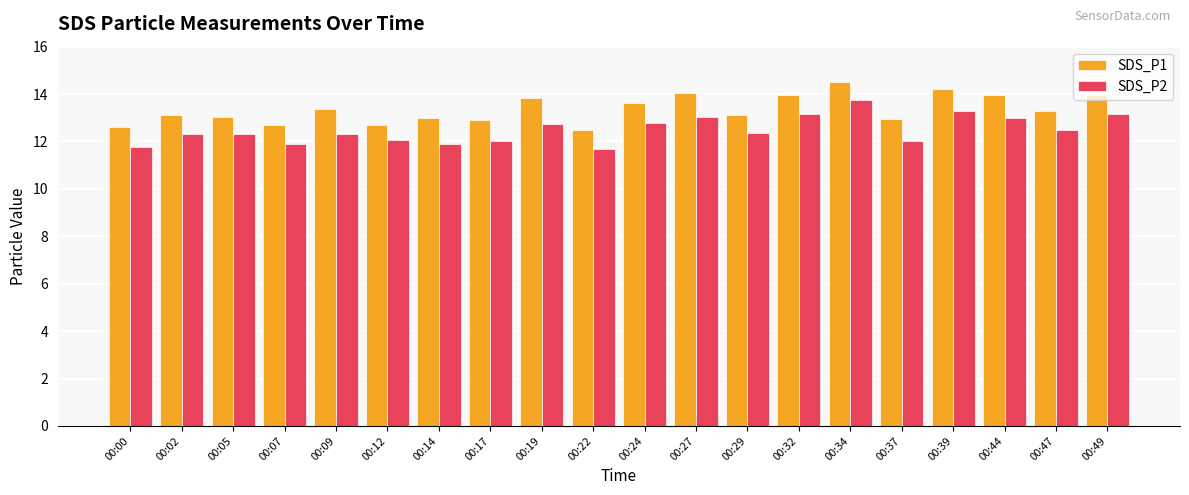

How many distinct data groups are displayed?

2